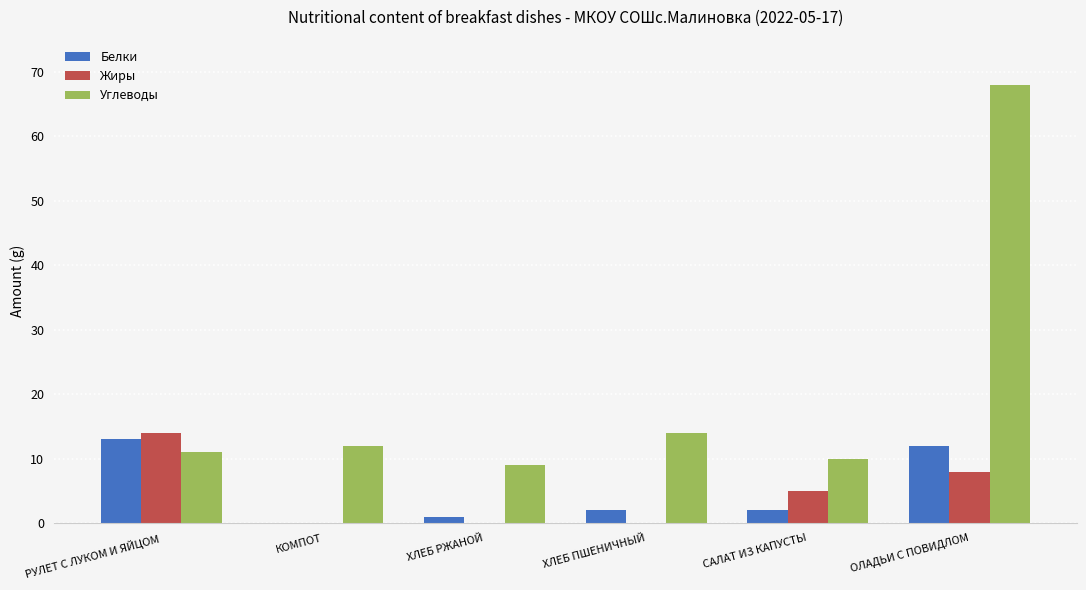

What is the maximum value shown in the chart?

68